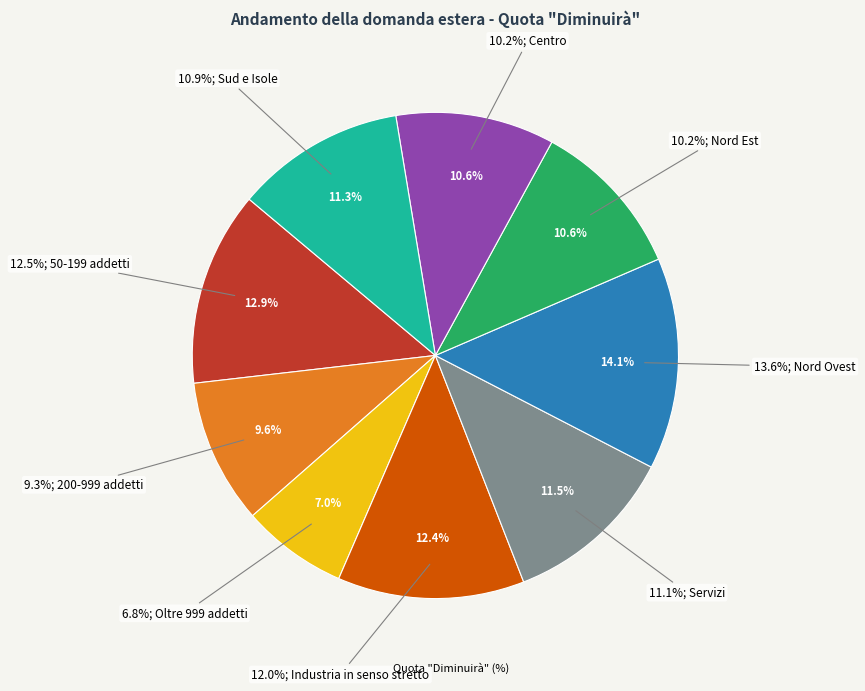

Rank the categories by value from highest to lowest.

Nord Ovest, 50-199 addetti, Industria in senso stretto, Servizi, Sud e Isole, Nord Est, Centro, 200-999 addetti, Oltre 999 addetti